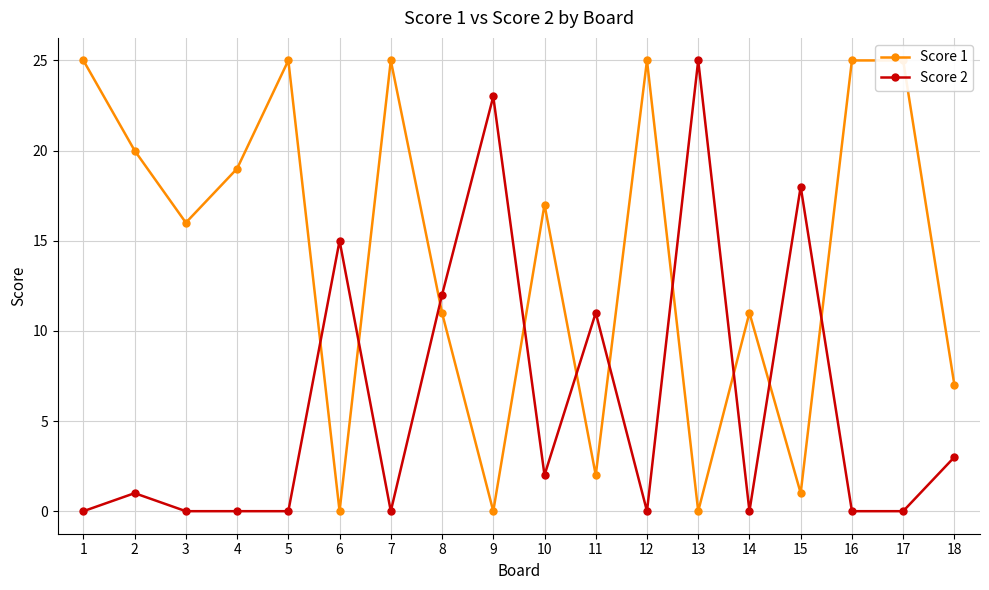

Does the chart have visible grid lines?

Yes